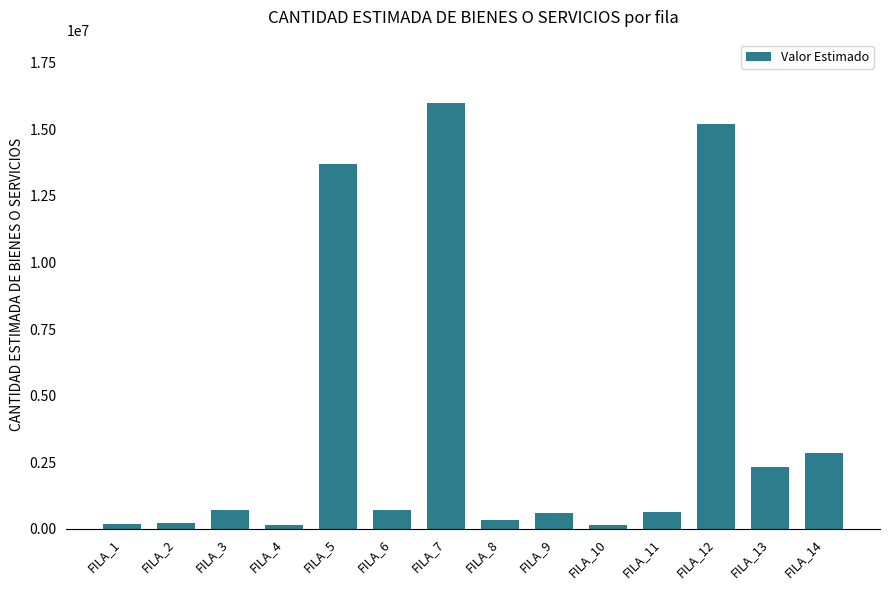

Where is the data nearest to the value 8057604?

FILA_14